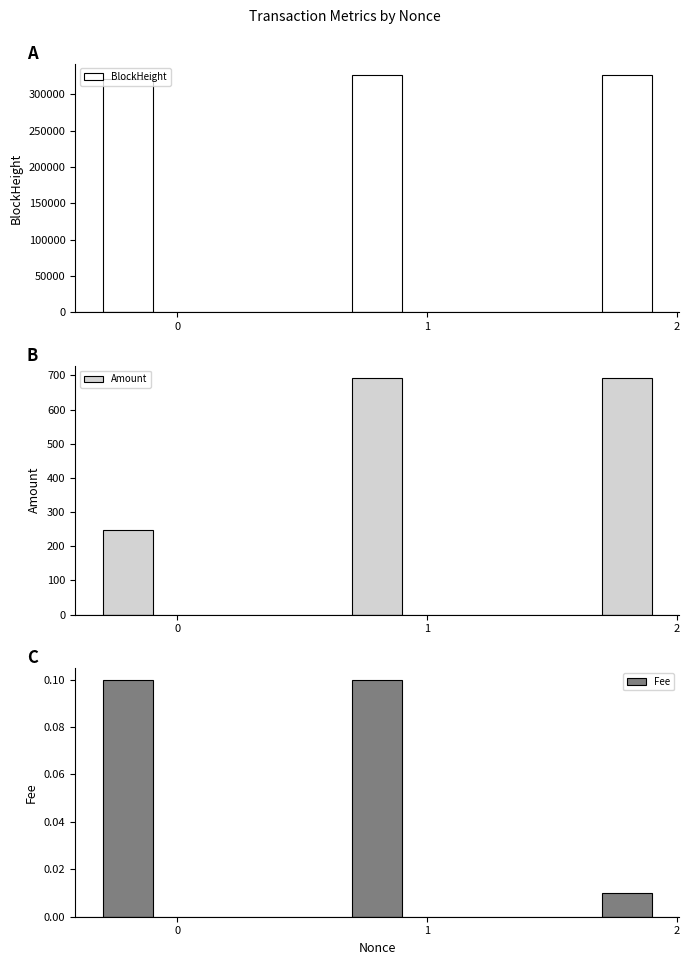

Rank the series by their maximum value, from lowest to highest.

Fee, Amount, BlockHeight